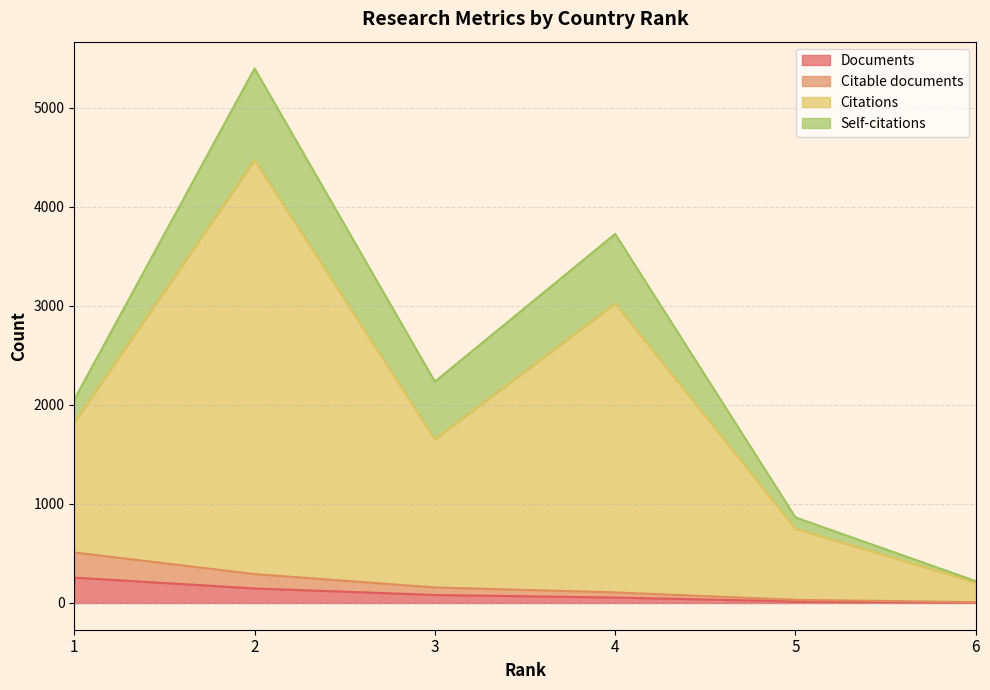

At which category does Citations reach its first local valley?

3